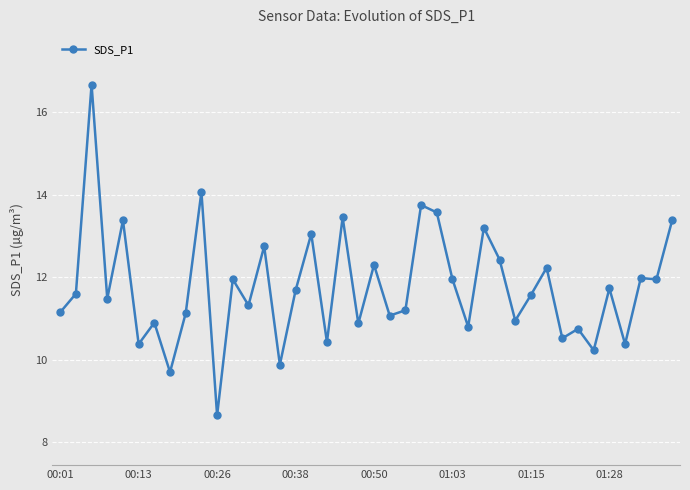

True or false: the data has more than 0 interior local peaks.

True